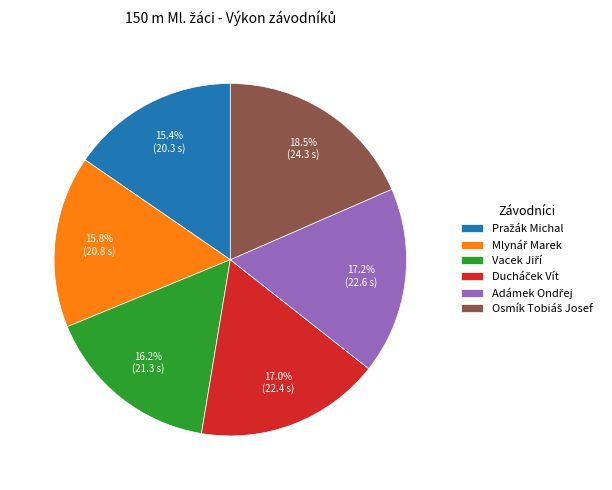

Is there a majority slice in this chart?

No